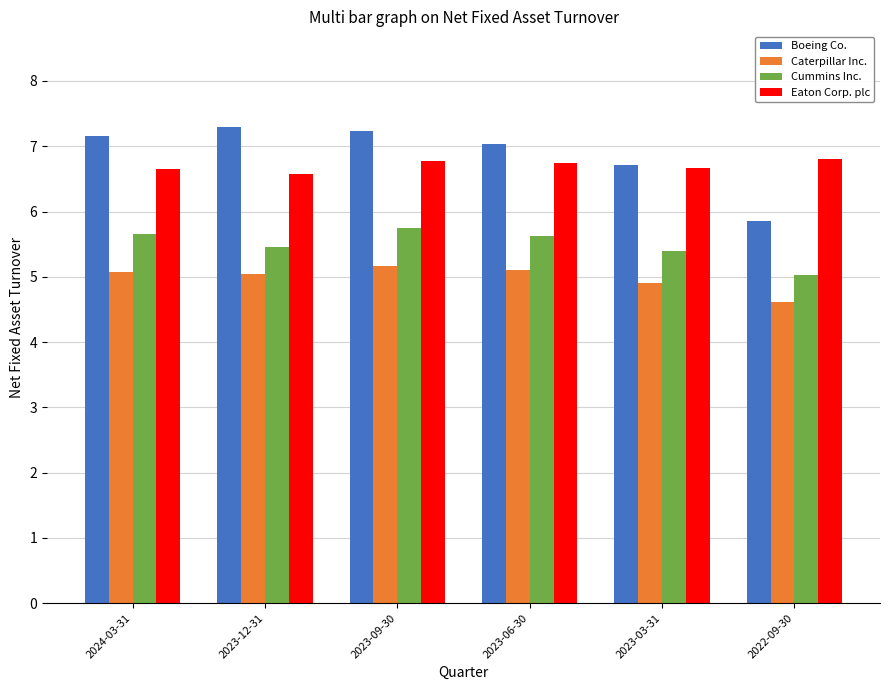

At which label is Caterpillar Inc. closest to 4?

2022-09-30